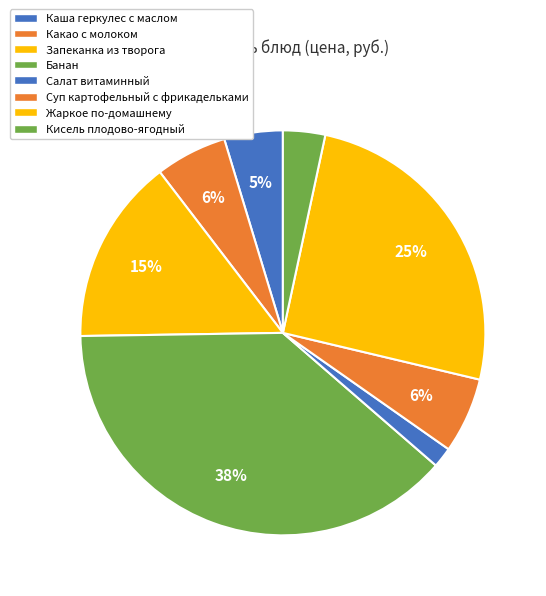

Does Запеканка из творога account for over 50% of the chart?

No